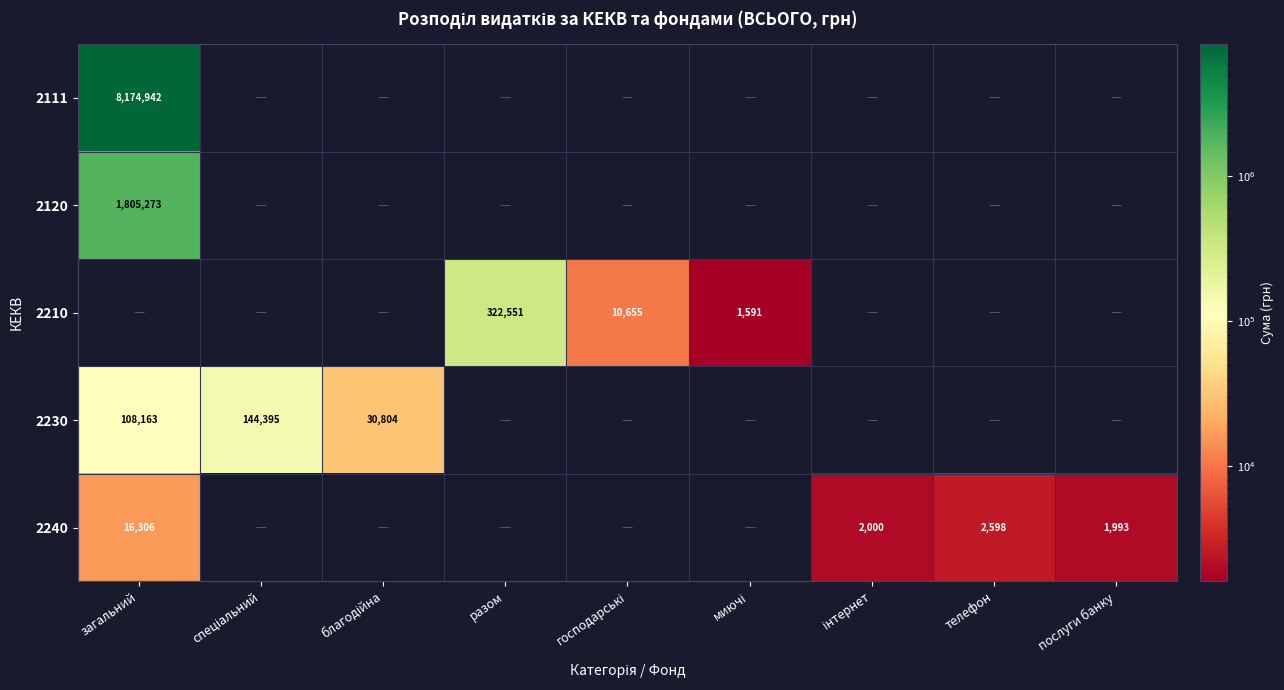

The value of 2111 at разом is 0.0. True or false?

True